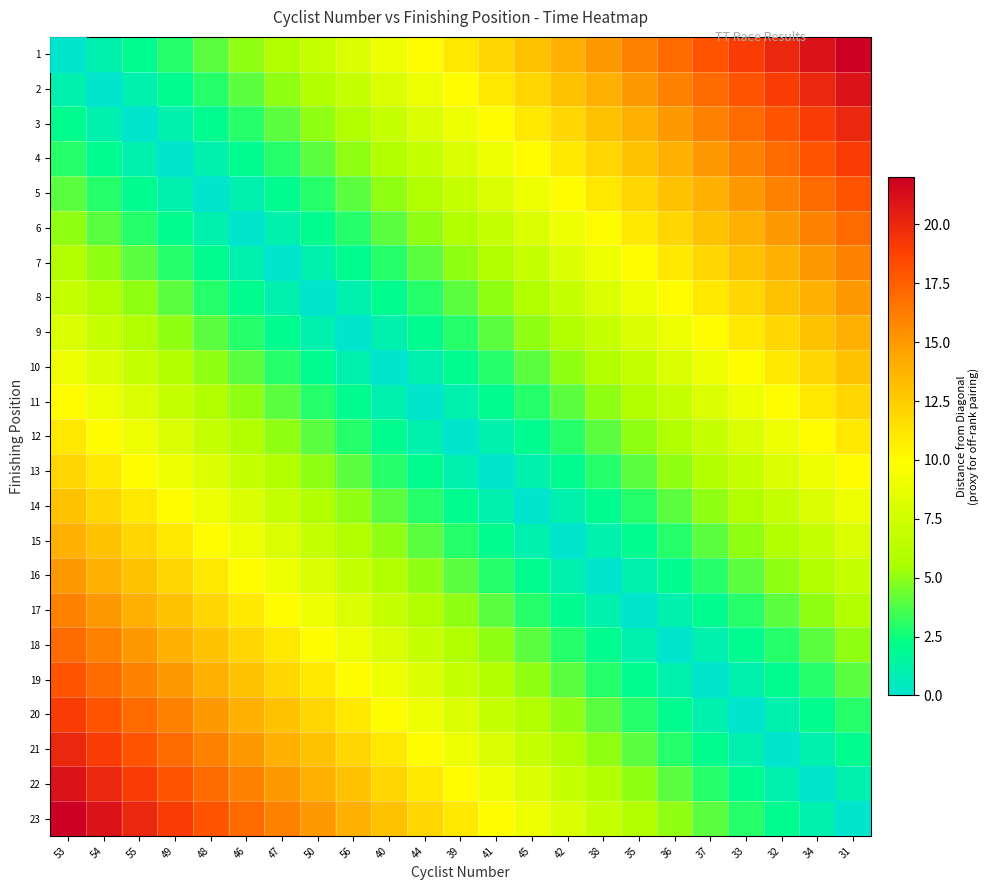

Reading left to right, transcribe all the data shown in this chart.

1: 53=0	54=1	55=2	49=3	48=4	46=5	47=6	50=7	56=8	40=9	44=10	39=11	41=12	45=13	42=14	38=15	35=16	36=17	37=18	33=19	32=20	34=21	31=22
2: 53=1	54=0	55=1	49=2	48=3	46=4	47=5	50=6	56=7	40=8	44=9	39=10	41=11	45=12	42=13	38=14	35=15	36=16	37=17	33=18	32=19	34=20	31=21
3: 53=2	54=1	55=0	49=1	48=2	46=3	47=4	50=5	56=6	40=7	44=8	39=9	41=10	45=11	42=12	38=13	35=14	36=15	37=16	33=17	32=18	34=19	31=20
4: 53=3	54=2	55=1	49=0	48=1	46=2	47=3	50=4	56=5	40=6	44=7	39=8	41=9	45=10	42=11	38=12	35=13	36=14	37=15	33=16	32=17	34=18	31=19
5: 53=4	54=3	55=2	49=1	48=0	46=1	47=2	50=3	56=4	40=5	44=6	39=7	41=8	45=9	42=10	38=11	35=12	36=13	37=14	33=15	32=16	34=17	31=18
6: 53=5	54=4	55=3	49=2	48=1	46=0	47=1	50=2	56=3	40=4	44=5	39=6	41=7	45=8	42=9	38=10	35=11	36=12	37=13	33=14	32=15	34=16	31=17
7: 53=6	54=5	55=4	49=3	48=2	46=1	47=0	50=1	56=2	40=3	44=4	39=5	41=6	45=7	42=8	38=9	35=10	36=11	37=12	33=13	32=14	34=15	31=16
8: 53=7	54=6	55=5	49=4	48=3	46=2	47=1	50=0	56=1	40=2	44=3	39=4	41=5	45=6	42=7	38=8	35=9	36=10	37=11	33=12	32=13	34=14	31=15
9: 53=8	54=7	55=6	49=5	48=4	46=3	47=2	50=1	56=0	40=1	44=2	39=3	41=4	45=5	42=6	38=7	35=8	36=9	37=10	33=11	32=12	34=13	31=14
10: 53=9	54=8	55=7	49=6	48=5	46=4	47=3	50=2	56=1	40=0	44=1	39=2	41=3	45=4	42=5	38=6	35=7	36=8	37=9	33=10	32=11	34=12	31=13
11: 53=10	54=9	55=8	49=7	48=6	46=5	47=4	50=3	56=2	40=1	44=0	39=1	41=2	45=3	42=4	38=5	35=6	36=7	37=8	33=9	32=10	34=11	31=12
12: 53=11	54=10	55=9	49=8	48=7	46=6	47=5	50=4	56=3	40=2	44=1	39=0	41=1	45=2	42=3	38=4	35=5	36=6	37=7	33=8	32=9	34=10	31=11
13: 53=12	54=11	55=10	49=9	48=8	46=7	47=6	50=5	56=4	40=3	44=2	39=1	41=0	45=1	42=2	38=3	35=4	36=5	37=6	33=7	32=8	34=9	31=10
14: 53=13	54=12	55=11	49=10	48=9	46=8	47=7	50=6	56=5	40=4	44=3	39=2	41=1	45=0	42=1	38=2	35=3	36=4	37=5	33=6	32=7	34=8	31=9
15: 53=14	54=13	55=12	49=11	48=10	46=9	47=8	50=7	56=6	40=5	44=4	39=3	41=2	45=1	42=0	38=1	35=2	36=3	37=4	33=5	32=6	34=7	31=8
16: 53=15	54=14	55=13	49=12	48=11	46=10	47=9	50=8	56=7	40=6	44=5	39=4	41=3	45=2	42=1	38=0	35=1	36=2	37=3	33=4	32=5	34=6	31=7
17: 53=16	54=15	55=14	49=13	48=12	46=11	47=10	50=9	56=8	40=7	44=6	39=5	41=4	45=3	42=2	38=1	35=0	36=1	37=2	33=3	32=4	34=5	31=6
18: 53=17	54=16	55=15	49=14	48=13	46=12	47=11	50=10	56=9	40=8	44=7	39=6	41=5	45=4	42=3	38=2	35=1	36=0	37=1	33=2	32=3	34=4	31=5
19: 53=18	54=17	55=16	49=15	48=14	46=13	47=12	50=11	56=10	40=9	44=8	39=7	41=6	45=5	42=4	38=3	35=2	36=1	37=0	33=1	32=2	34=3	31=4
20: 53=19	54=18	55=17	49=16	48=15	46=14	47=13	50=12	56=11	40=10	44=9	39=8	41=7	45=6	42=5	38=4	35=3	36=2	37=1	33=0	32=1	34=2	31=3
21: 53=20	54=19	55=18	49=17	48=16	46=15	47=14	50=13	56=12	40=11	44=10	39=9	41=8	45=7	42=6	38=5	35=4	36=3	37=2	33=1	32=0	34=1	31=2
22: 53=21	54=20	55=19	49=18	48=17	46=16	47=15	50=14	56=13	40=12	44=11	39=10	41=9	45=8	42=7	38=6	35=5	36=4	37=3	33=2	32=1	34=0	31=1
23: 53=22	54=21	55=20	49=19	48=18	46=17	47=16	50=15	56=14	40=13	44=12	39=11	41=10	45=9	42=8	38=7	35=6	36=5	37=4	33=3	32=2	34=1	31=0